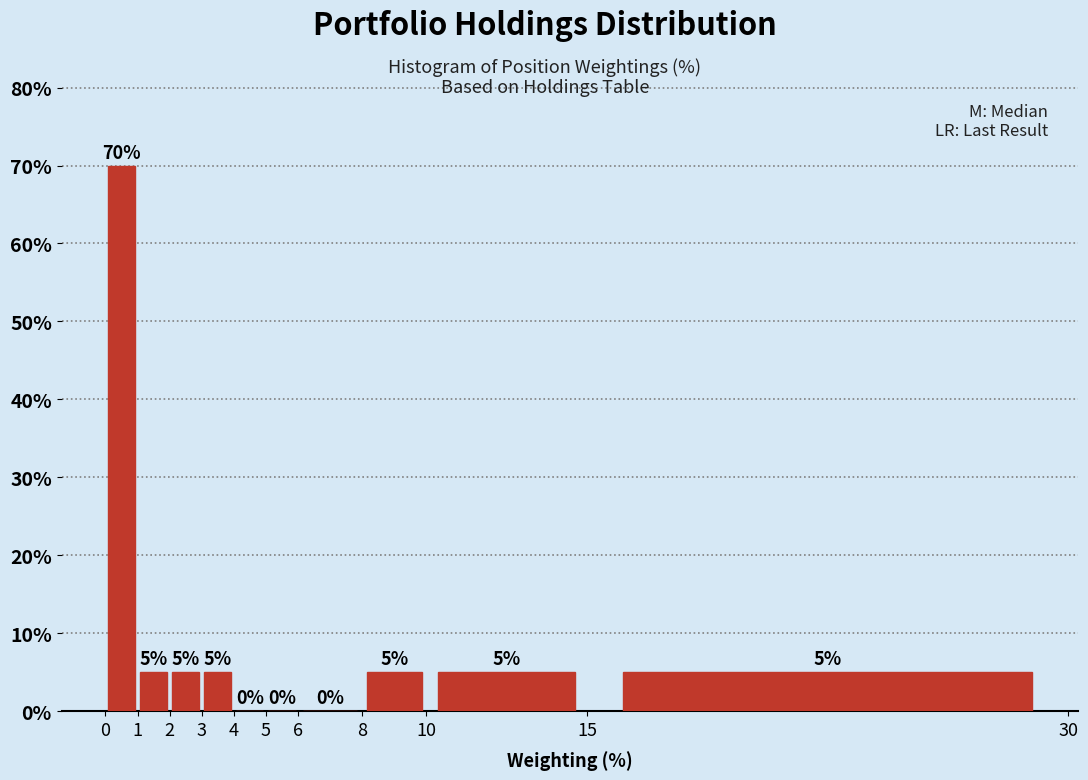

Which range on the x-axis has the tallest bar?

0 to 1